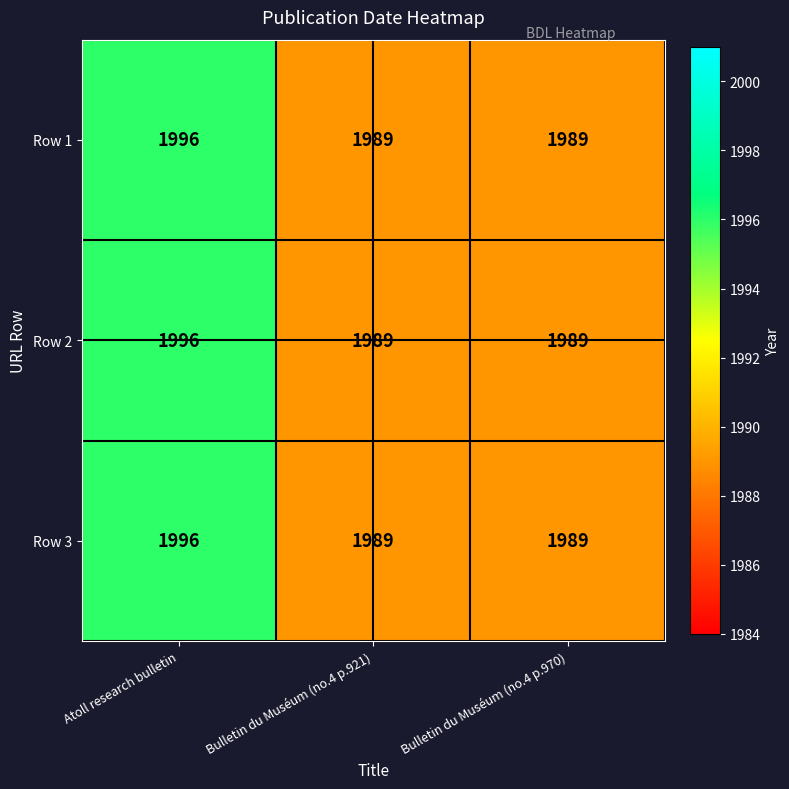

Is it true that Row 1 equals 1989 at Bulletin du Muséum (no.4 p.921)?

True